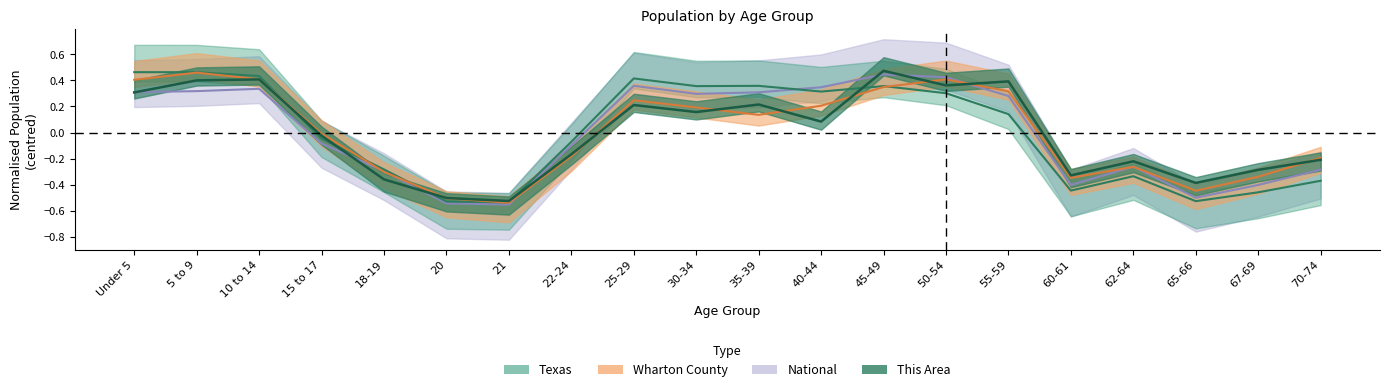

How many intersections are there between Wharton County and Texas?

5